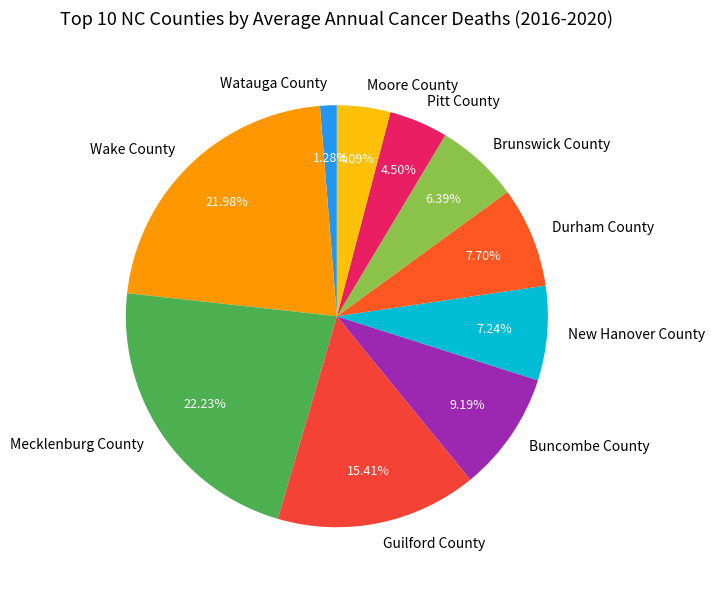

Does Buncombe County account for over 50% of the chart?

No